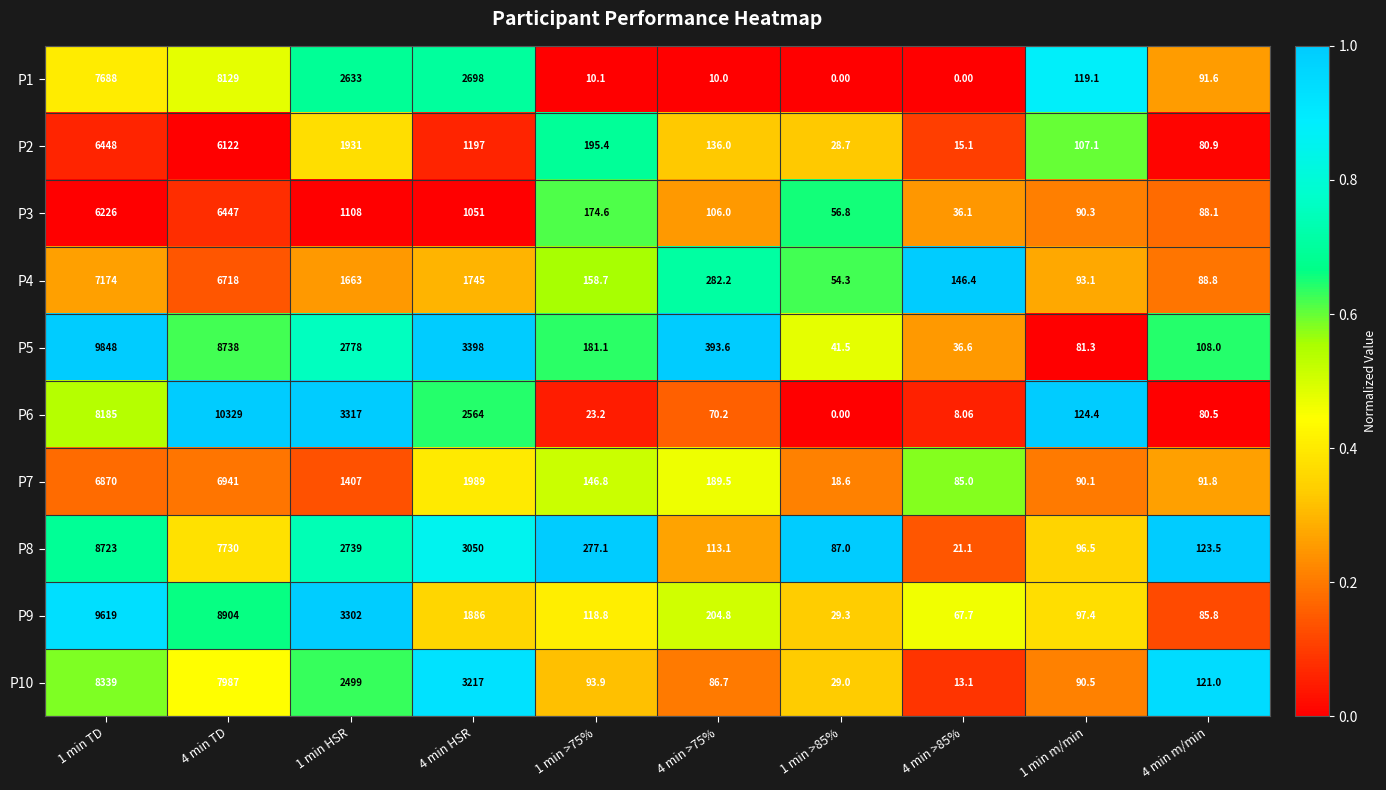

Is the value of P7 at 1 min HSR greater than the value of P2 at 1 min >75%?

Yes